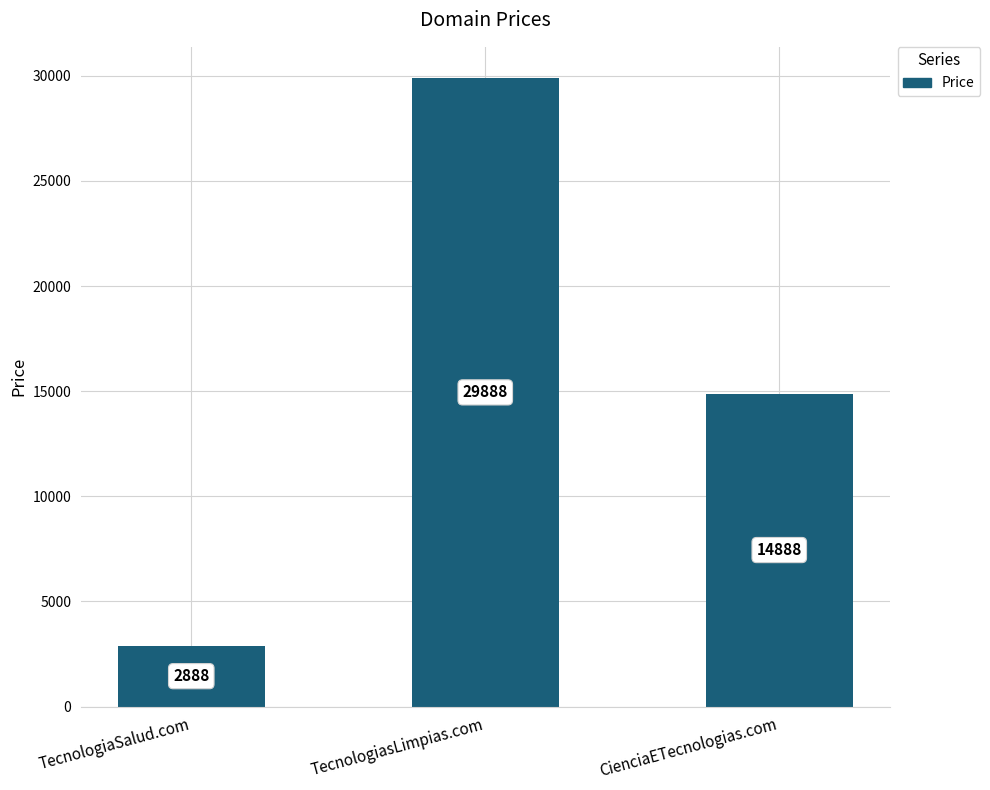

Are the bars grouped side by side (vs. stacked)?

No